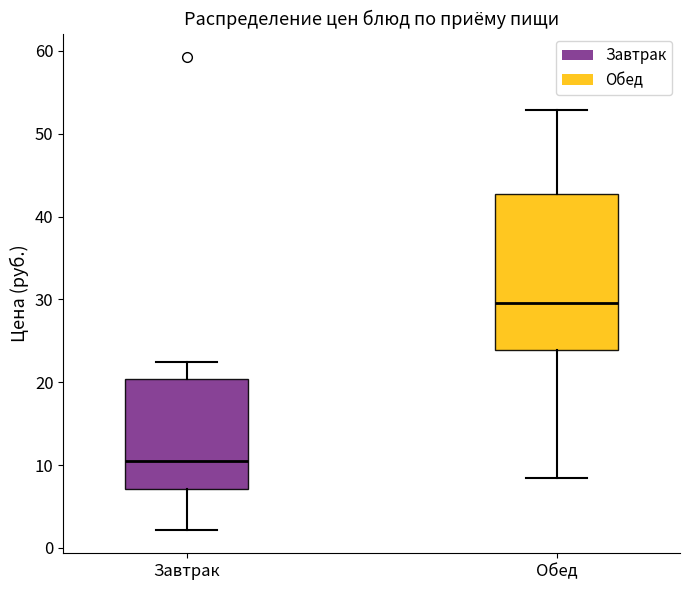

Where is the lower edge of the box for Завтрак on the y-axis? The values are not printed on the chart, so give them approximately, as read against the axis.

7